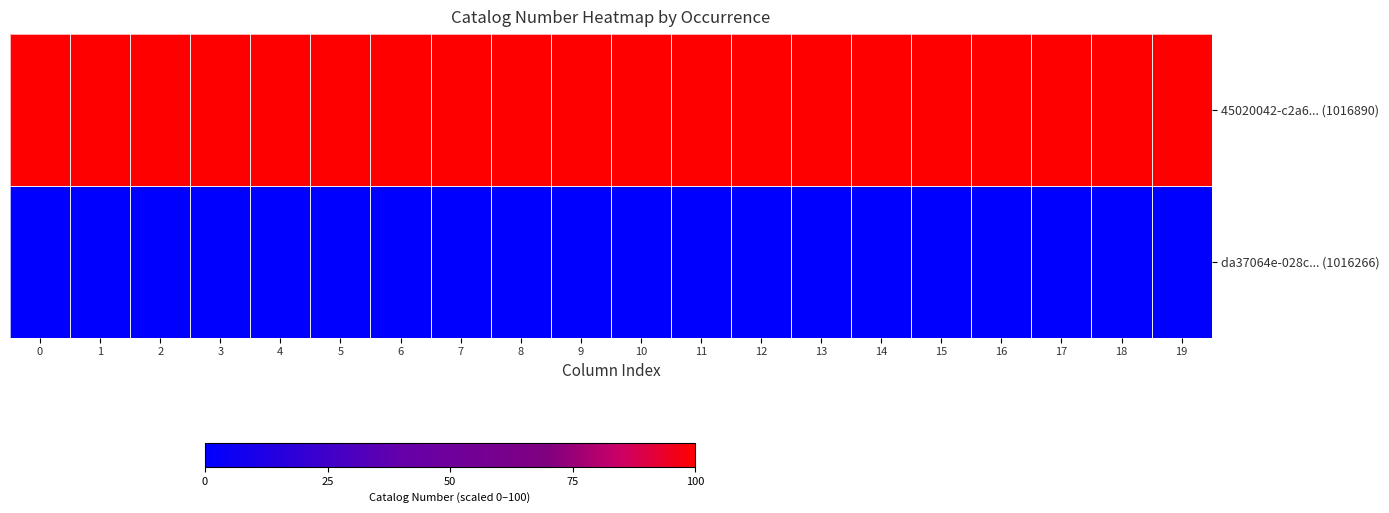

Reading left to right, what are all the values shown in this chart?

45020042-c2a6... (1016890): 0=100	1=100	2=100	3=100	4=100	5=100	6=100	7=100	8=100	9=100	10=100	11=100	12=100	13=100	14=100	15=100	16=100	17=100	18=100	19=100
da37064e-028c... (1016266): 0=0	1=0	2=0	3=0	4=0	5=0	6=0	7=0	8=0	9=0	10=0	11=0	12=0	13=0	14=0	15=0	16=0	17=0	18=0	19=0